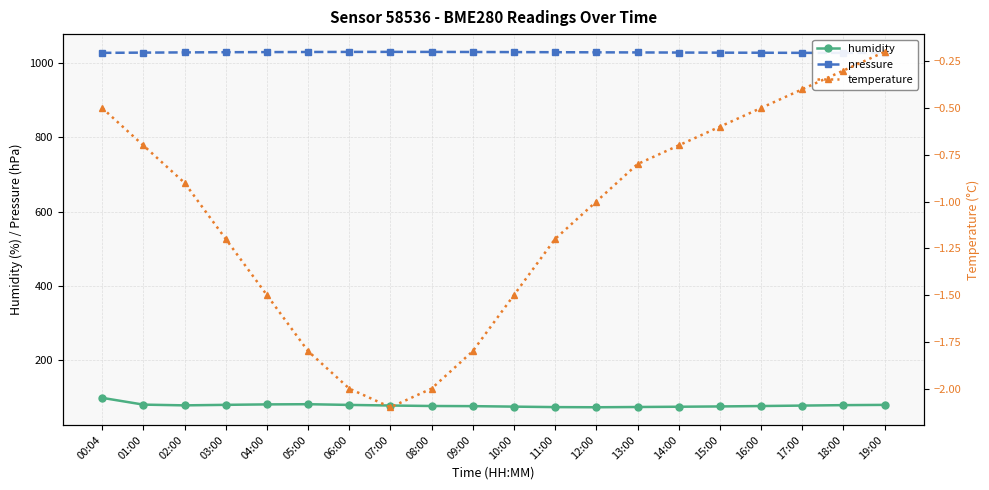

What are all the series names shown in the legend?

humidity, pressure, temperature